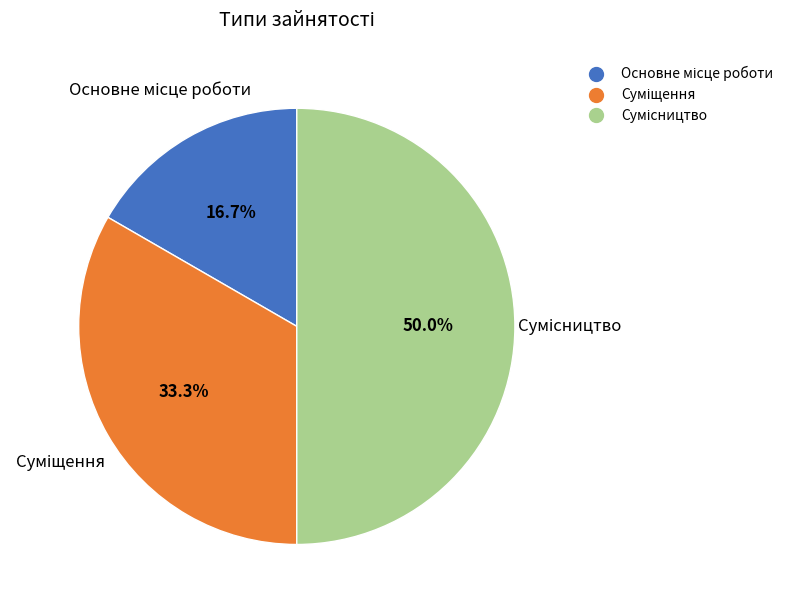

To the nearest percent, what is the difference between the largest and smallest slice percentages?

33%